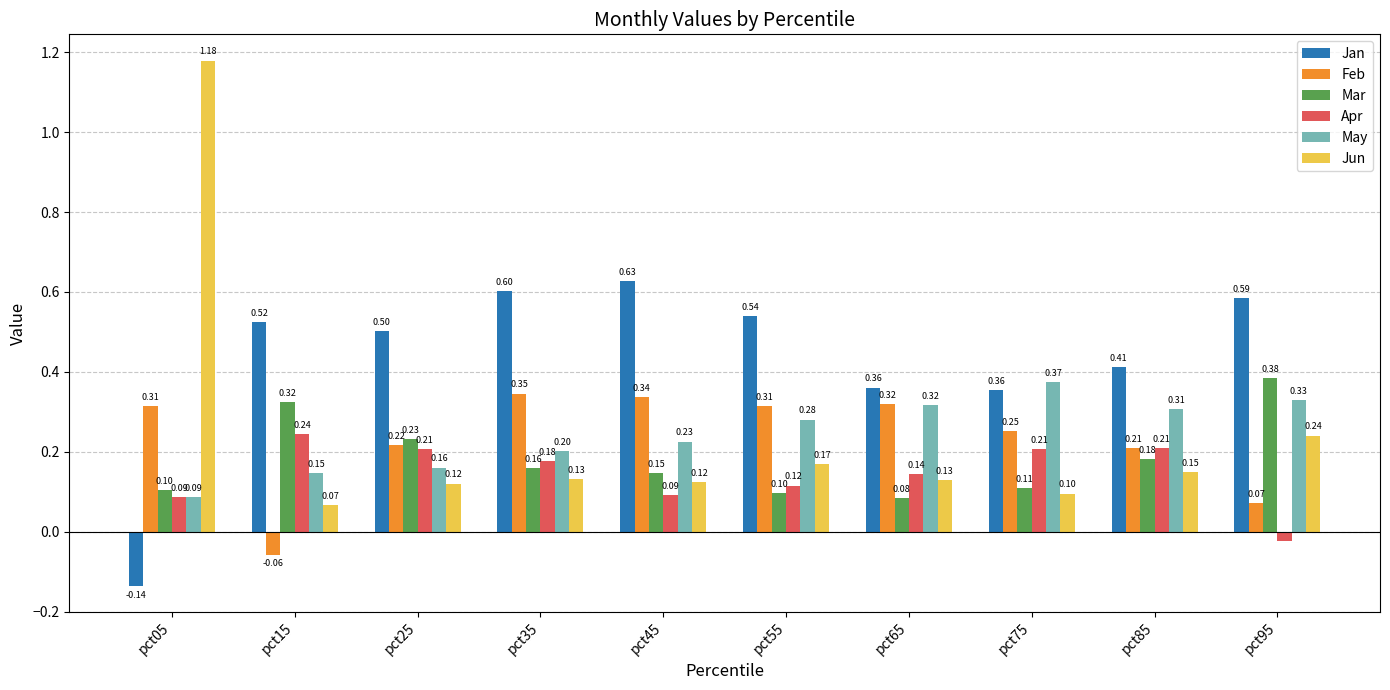

What is the difference between the second highest and second lowest values in the Apr series?

0.1